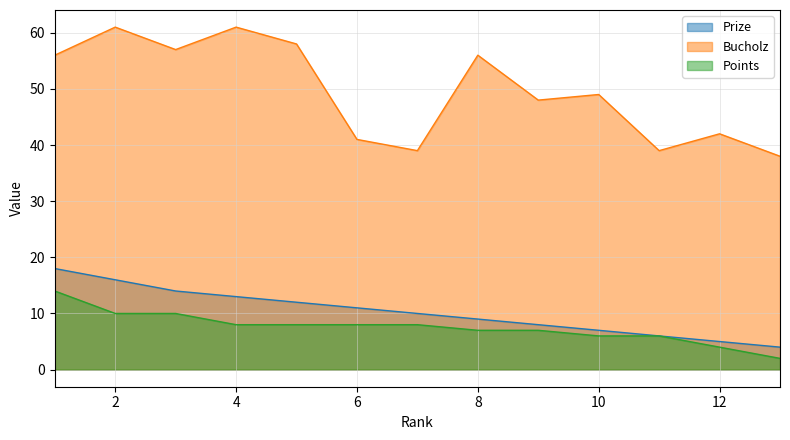

Which series has the widest spread of values?

Bucholz